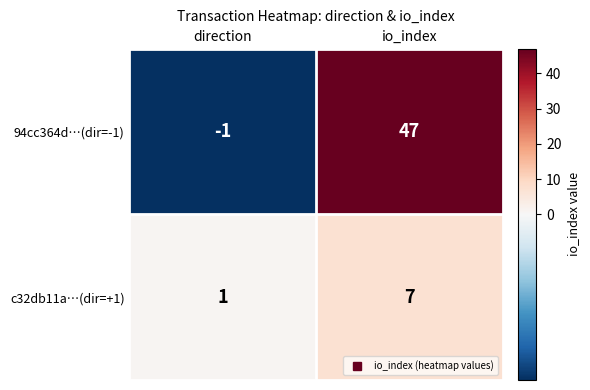

What is the average value of the 94cc364d…(dir=-1) series?

23